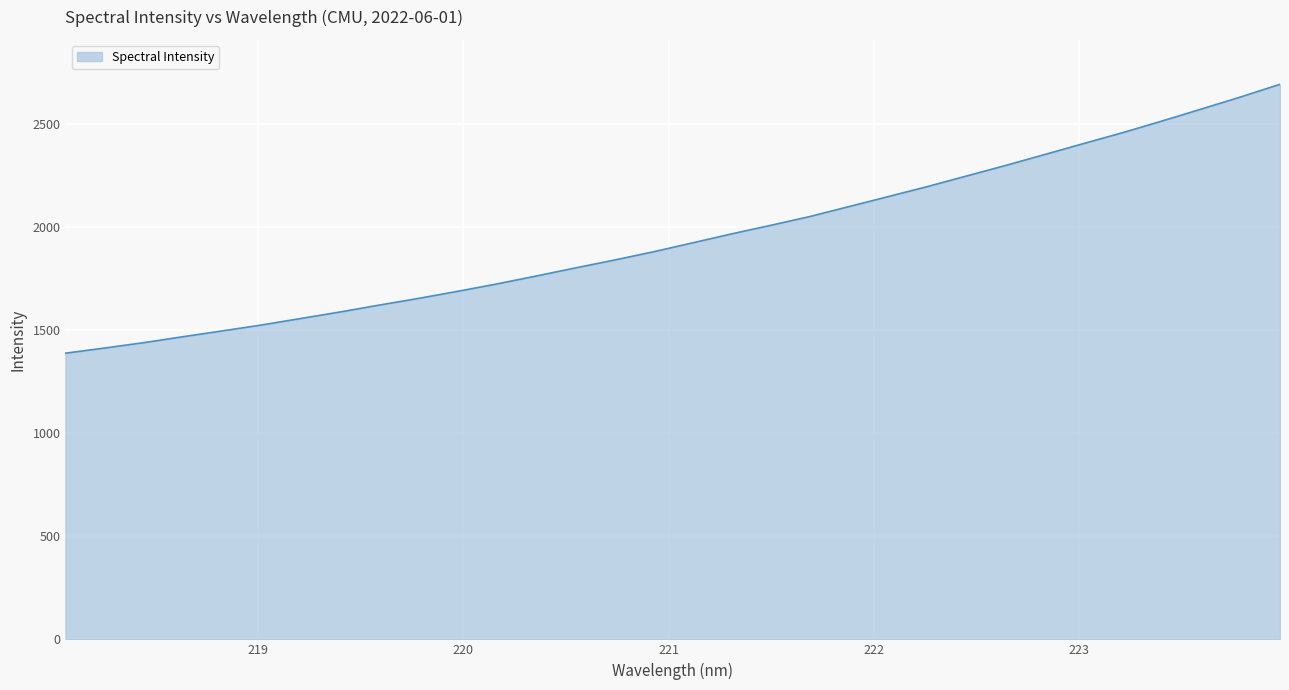

What is the difference between the maximum and minimum values?

1305.1